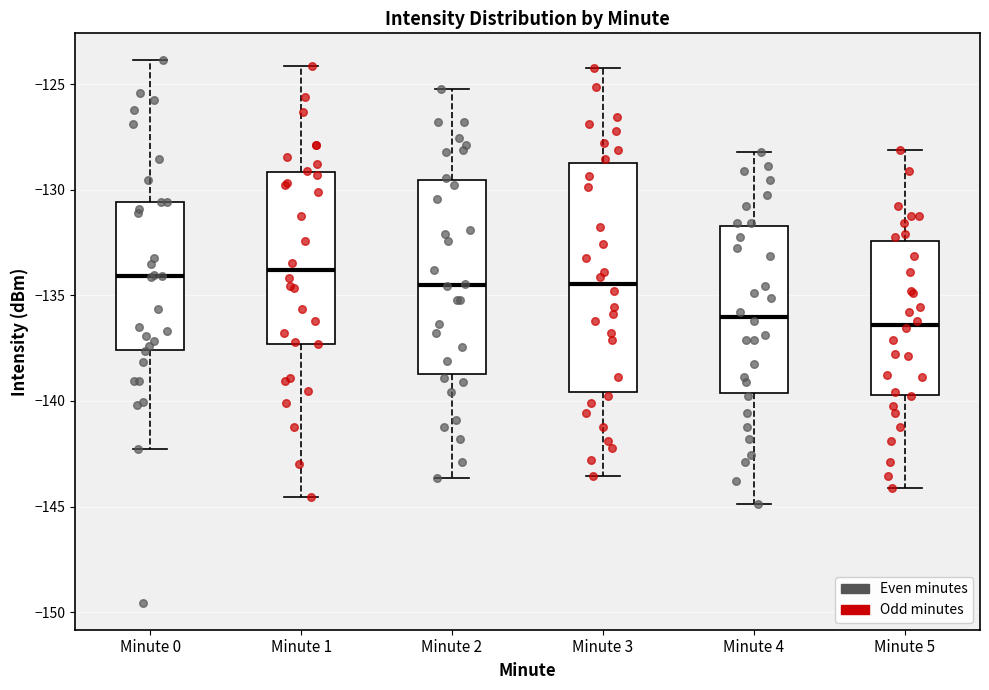

Reading left to right, read every box against the y-axis: the position of its median line, the range the box covers, and the ends of its whiskers. The values are not printed on the chart, so give them approximately, as read against the axis.

Minute 0: median -134.0, box -137.5 to -130.5, whiskers -142.5 to -124.0
Minute 1: median -134.0, box -137.5 to -129.0, whiskers -144.5 to -124.0
Minute 2: median -134.5, box -138.5 to -129.5, whiskers -143.5 to -125.0
Minute 3: median -134.5, box -139.5 to -129.0, whiskers -143.5 to -124.0
Minute 4: median -136.0, box -139.5 to -131.5, whiskers -145.0 to -128.0
Minute 5: median -136.5, box -139.5 to -132.5, whiskers -144.0 to -128.0